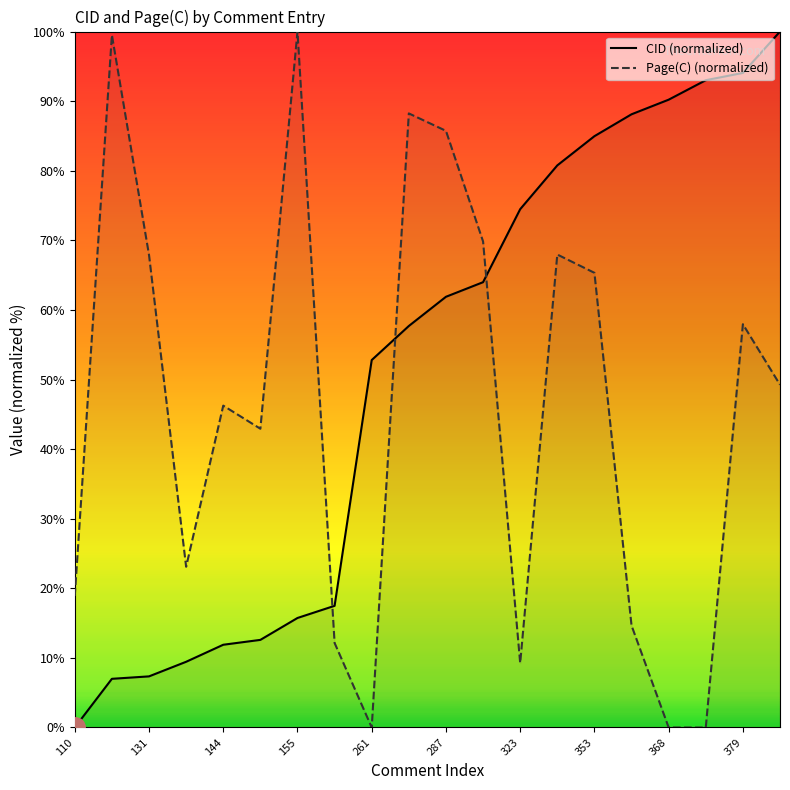

At which category is the sum across all series the highest?

379